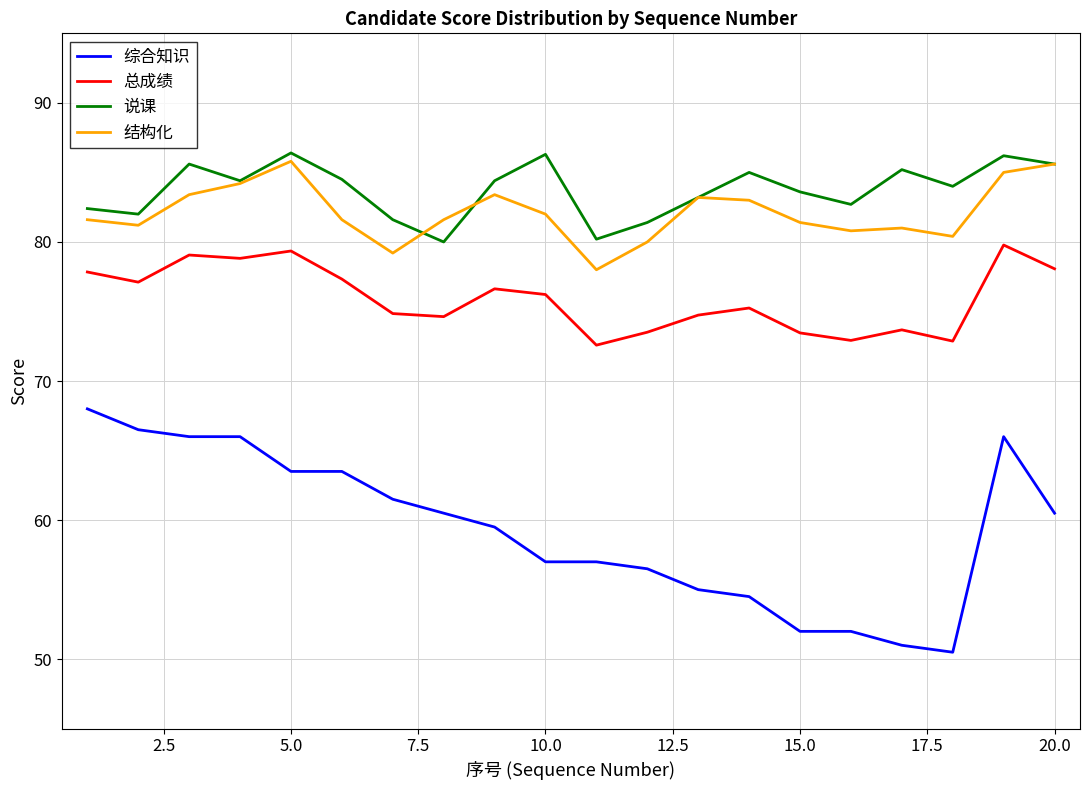

What is the difference between the second highest and second lowest values in the 综合知识 series?

15.5